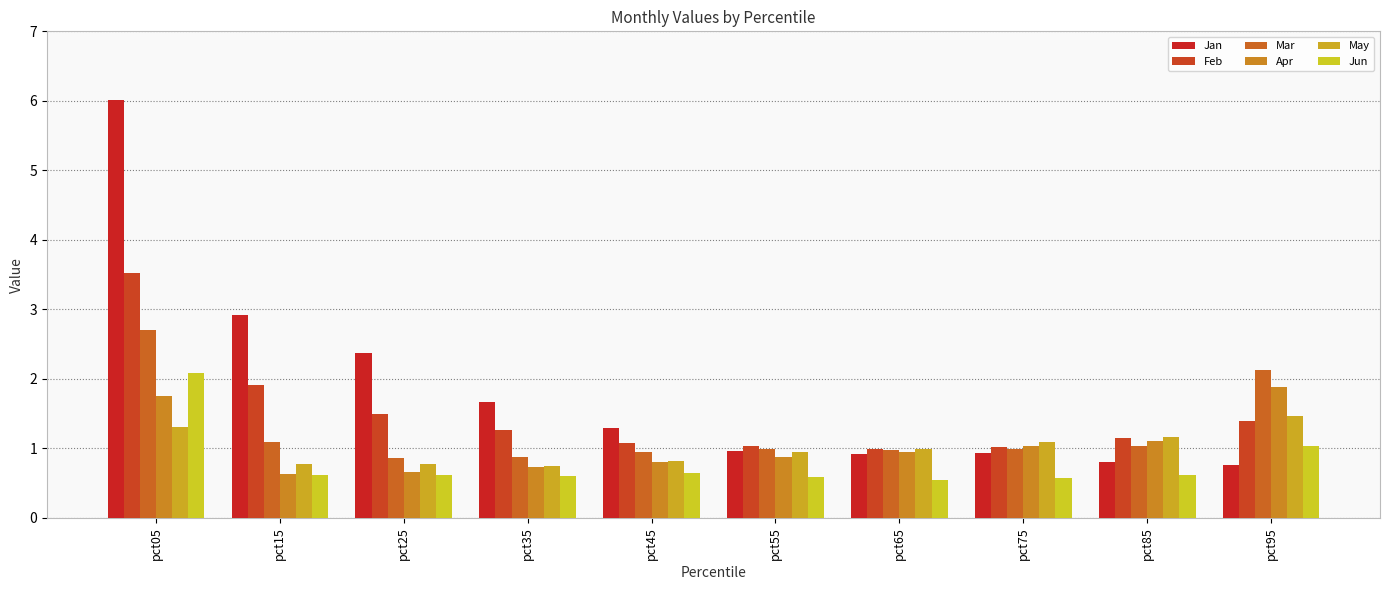

Which has a higher value, pct15 or pct65?

pct15